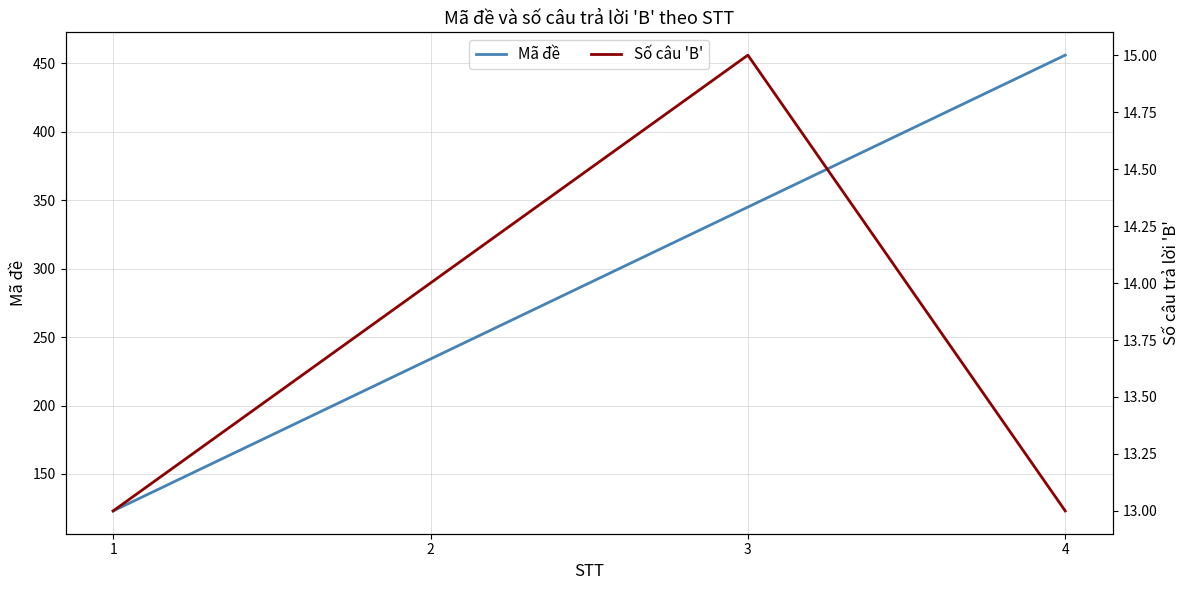

What is the value of the Mã đề point at the 4th from the left?

456